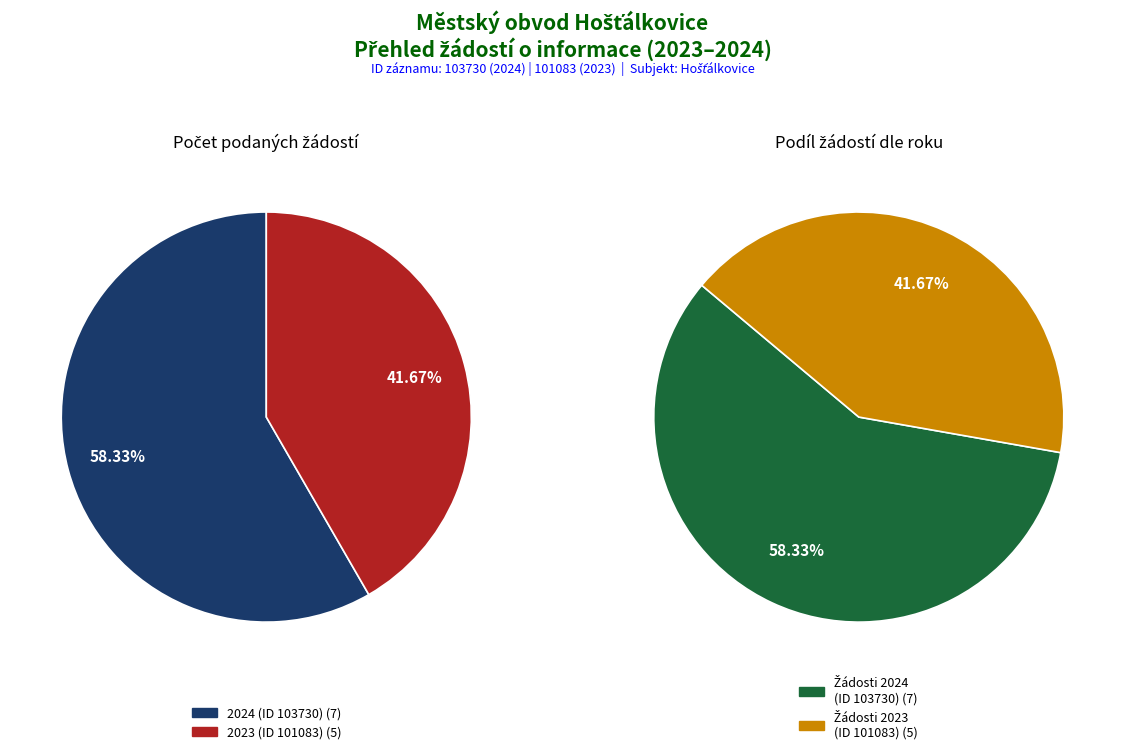

How many slices are in this pie chart?

2